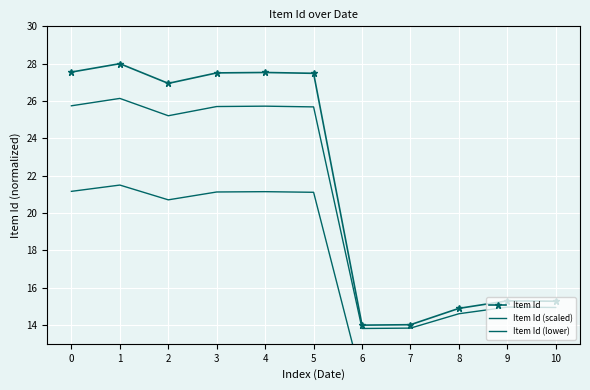

List the labels in order of Item Id (lower) value, smallest first.

6, 7, 8, 10, 9, 2, 5, 3, 4, 0, 1